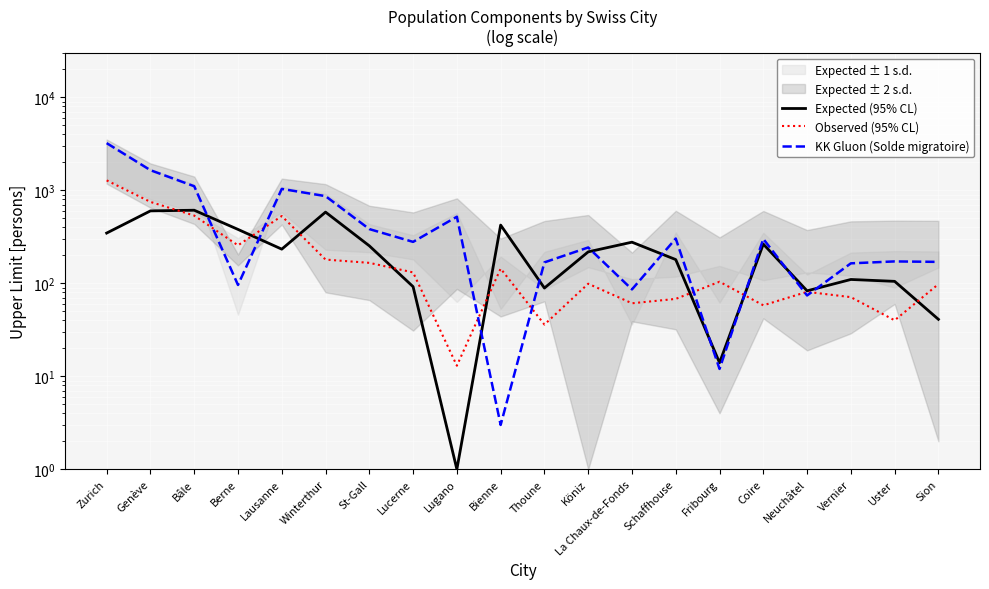

Rank the categories by Observed (95% CL) value from highest to lowest.

Zurich, Genève, Bâle, Lausanne, Berne, Winterthur, St-Gall, Bienne, Lucerne, Fribourg, Köniz, Sion, Neuchâtel, Vernier, Schaffhouse, La Chaux-de-Fonds, Coire, Uster, Thoune, Lugano